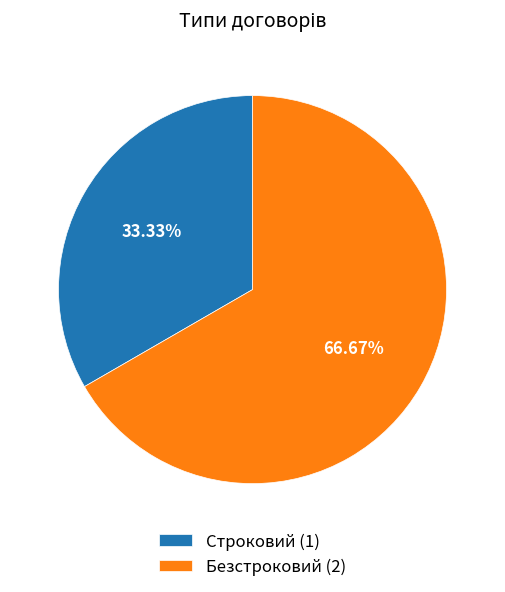

Does any single category account for the majority?

Yes